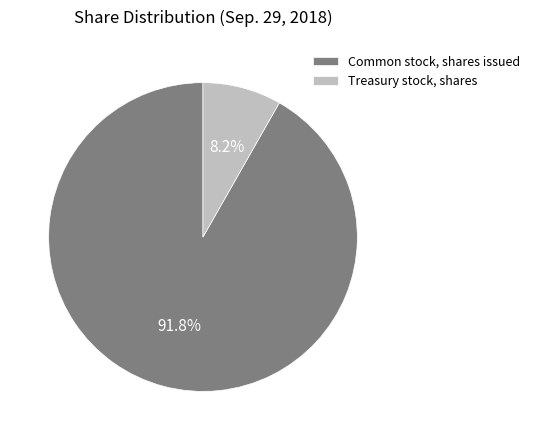

Which category accounts for the majority?

Common stock, shares issued